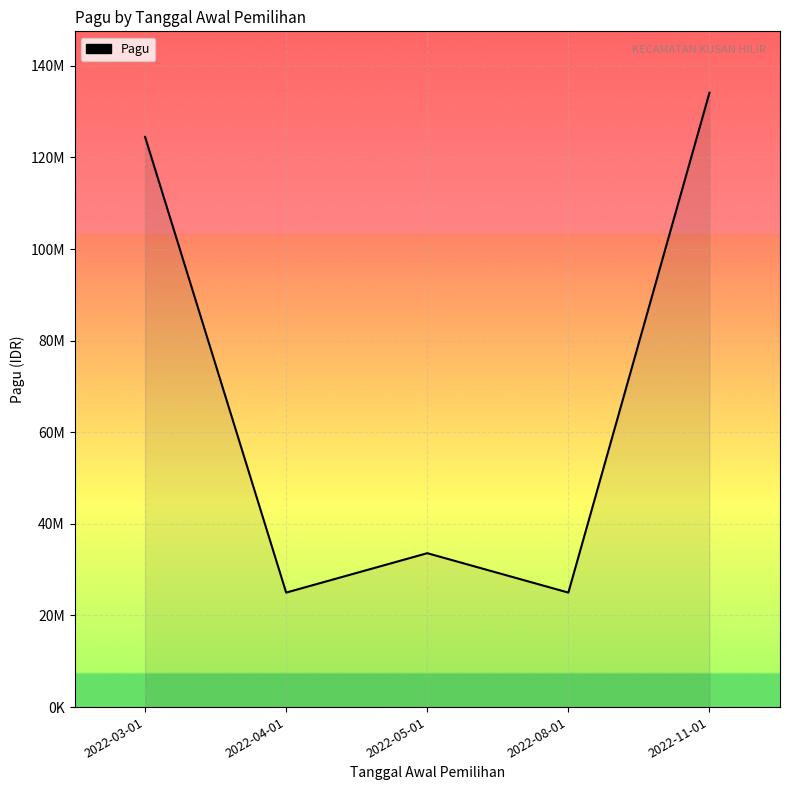

What is the value of the 1st point from the left?

124503000